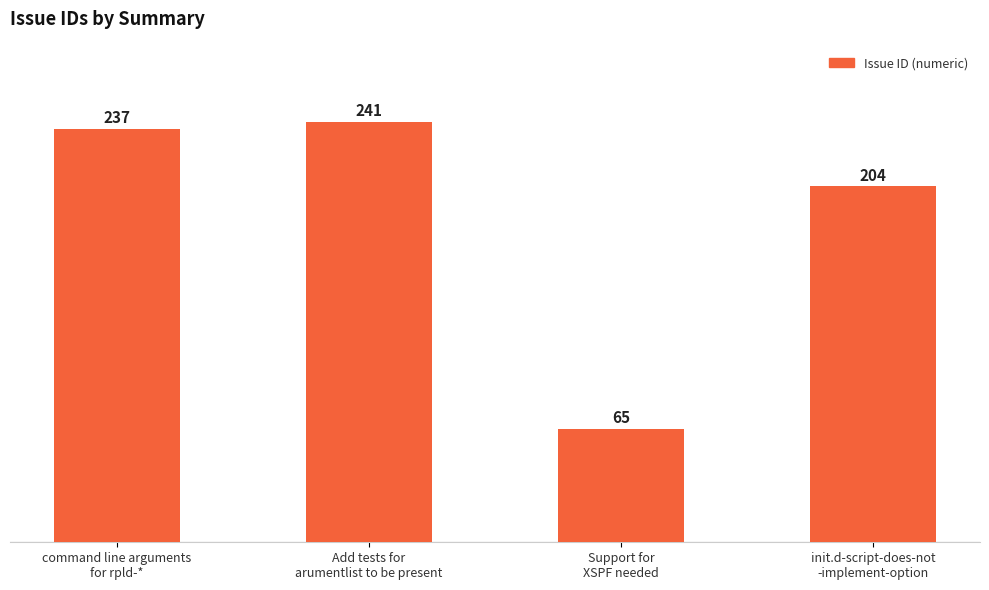

At which label is the value closest to 153?

init.d-script-does-not
-implement-option